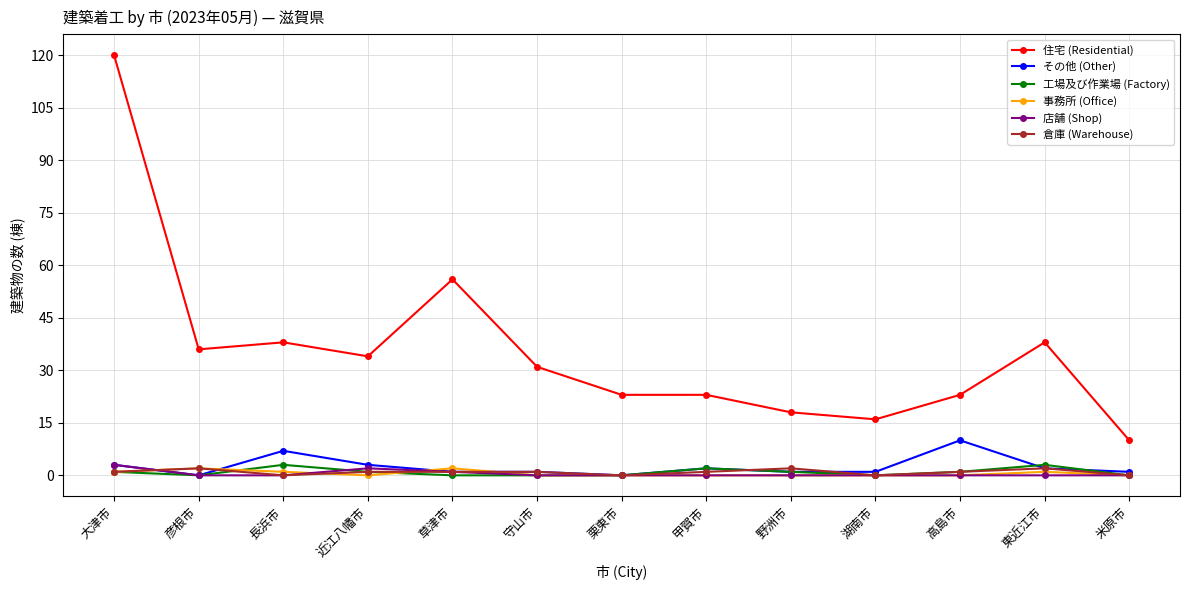

Count the number of categories in the chart.

13